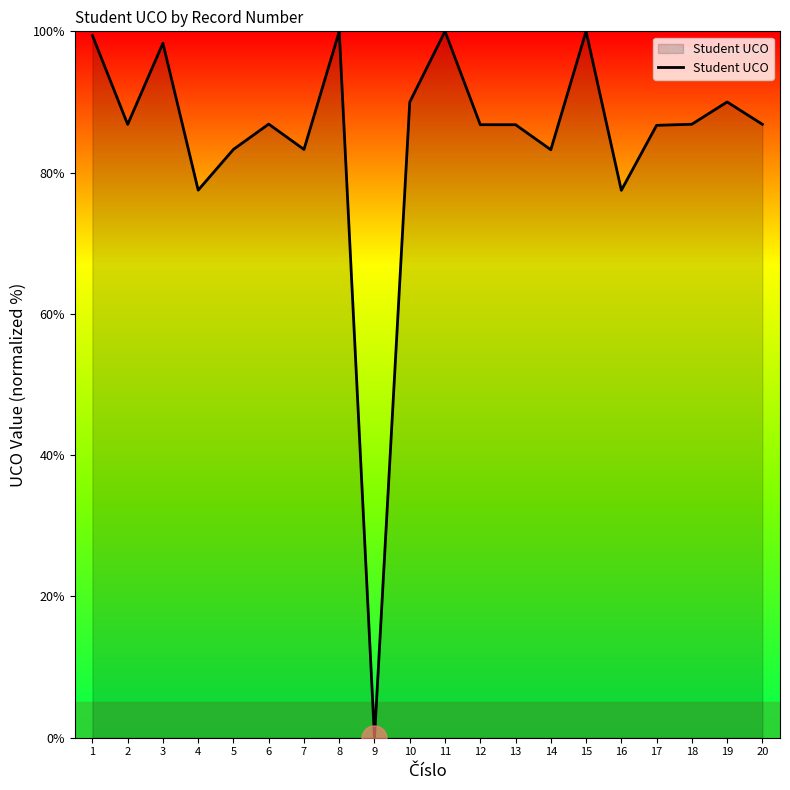

What is the difference between the values at 15 and 4?

22.5